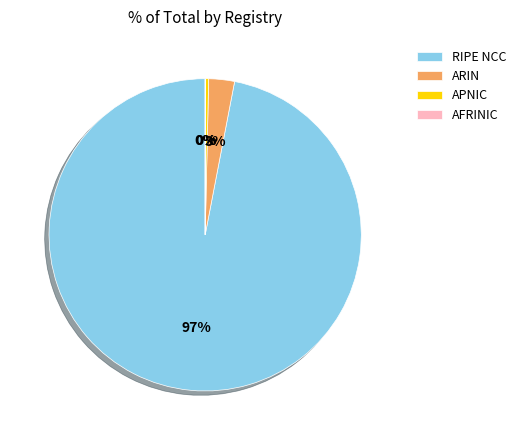

True or false: RIPE NCC accounts for 87% of the total.

False